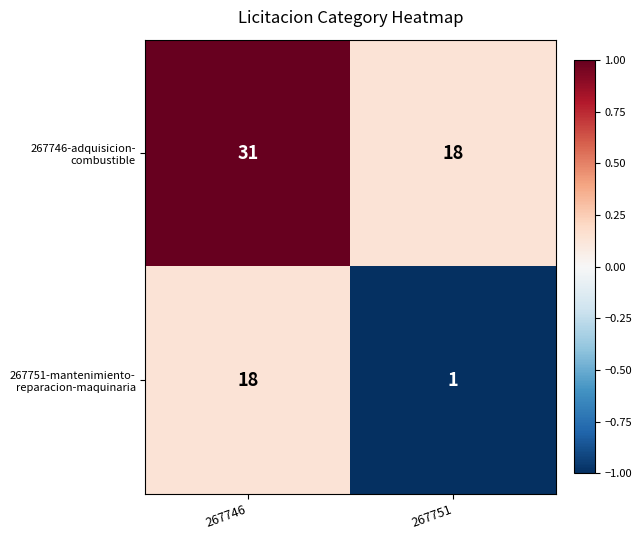

At which category is the sum across all series the highest?

267746